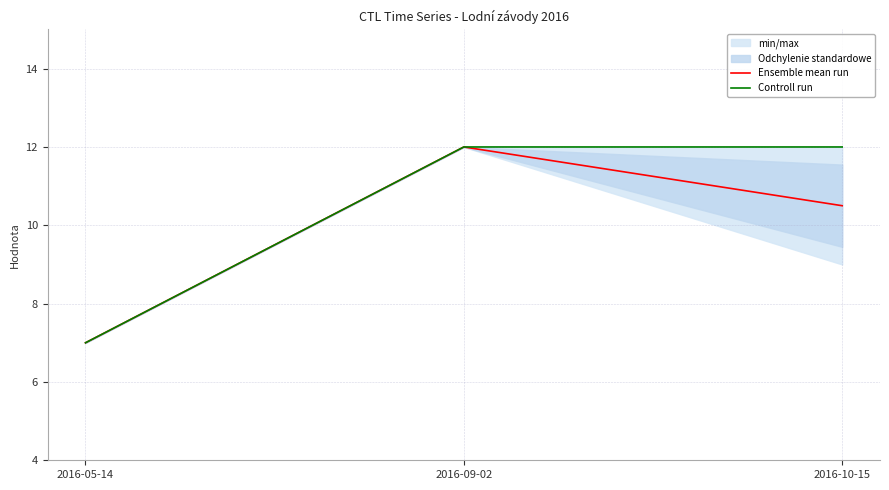

What is the maximum value for Ensemble mean run?

12.0